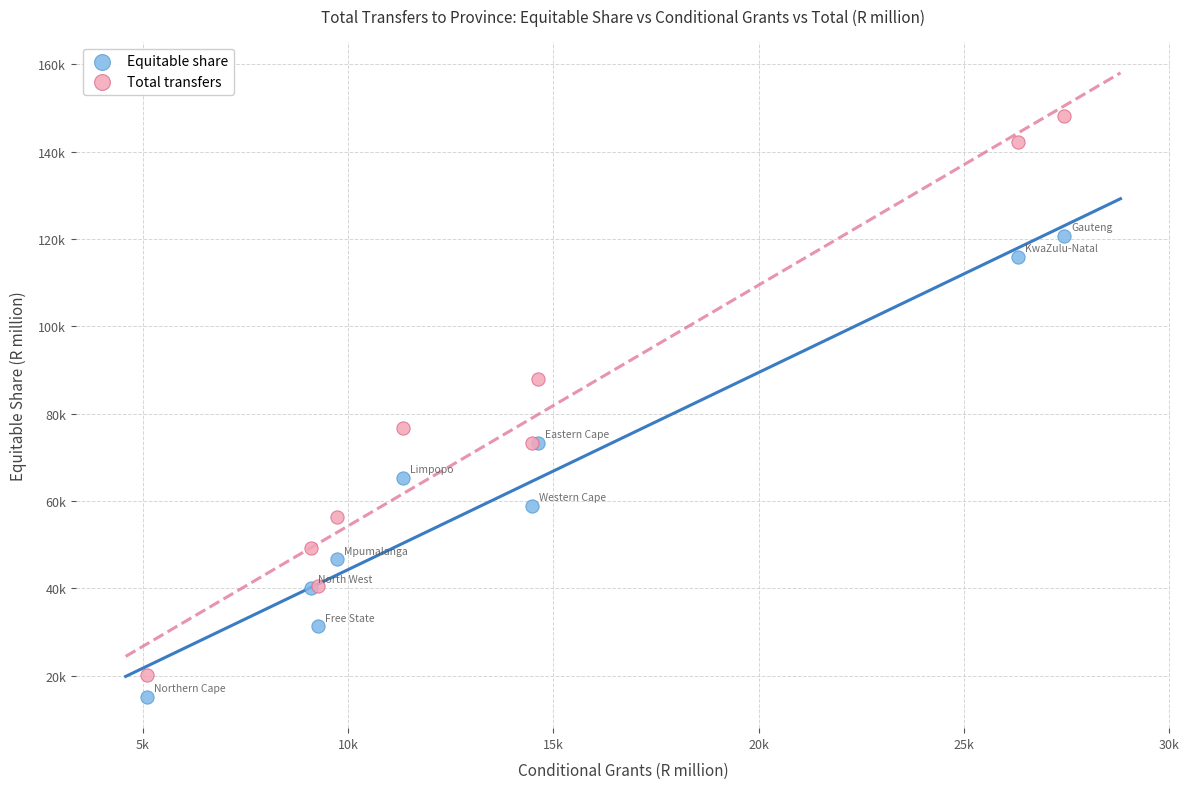

Which series has the widest spread of Y values?

Total transfers